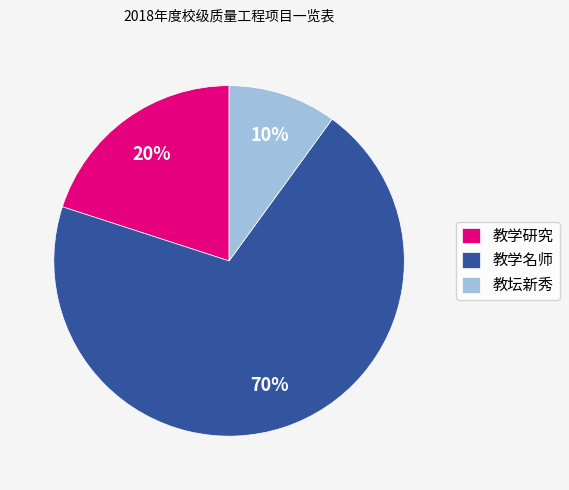

Do 教坛新秀 and 教学研究 together represent more than half of the pie?

No